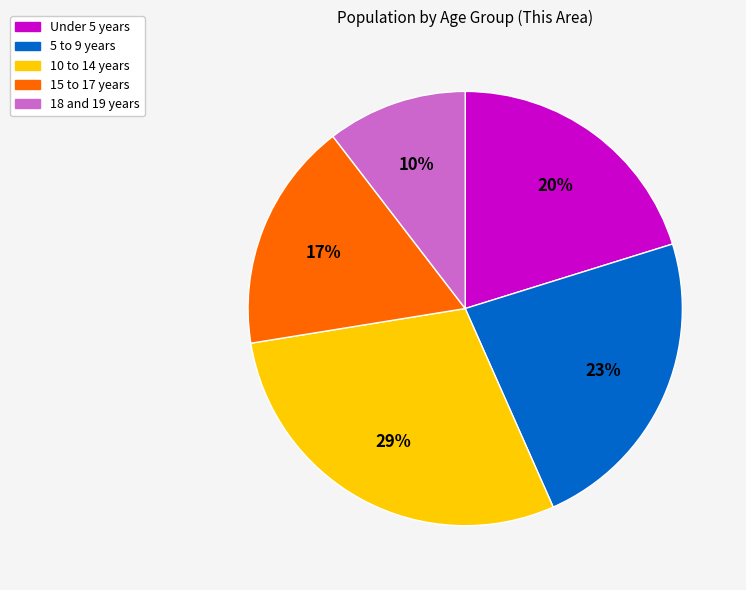

To the nearest percent, what percentage of the pie is 18 and 19 years?

10%